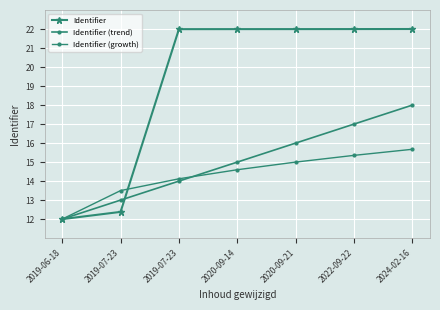

True or false: Identifier (growth) has more than 0 interior local peaks.

False